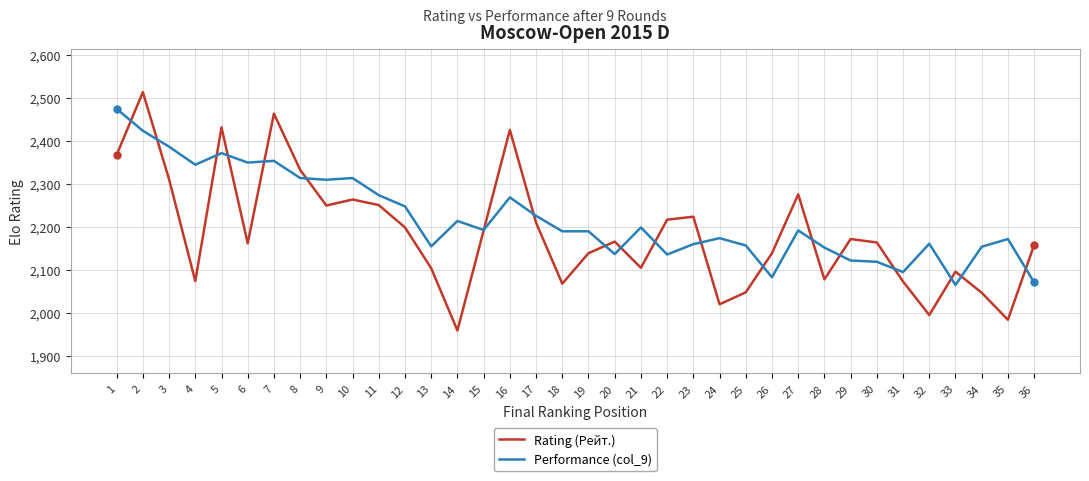

Is it true that Rating (Рейт.) equals 3732 at 33?

False